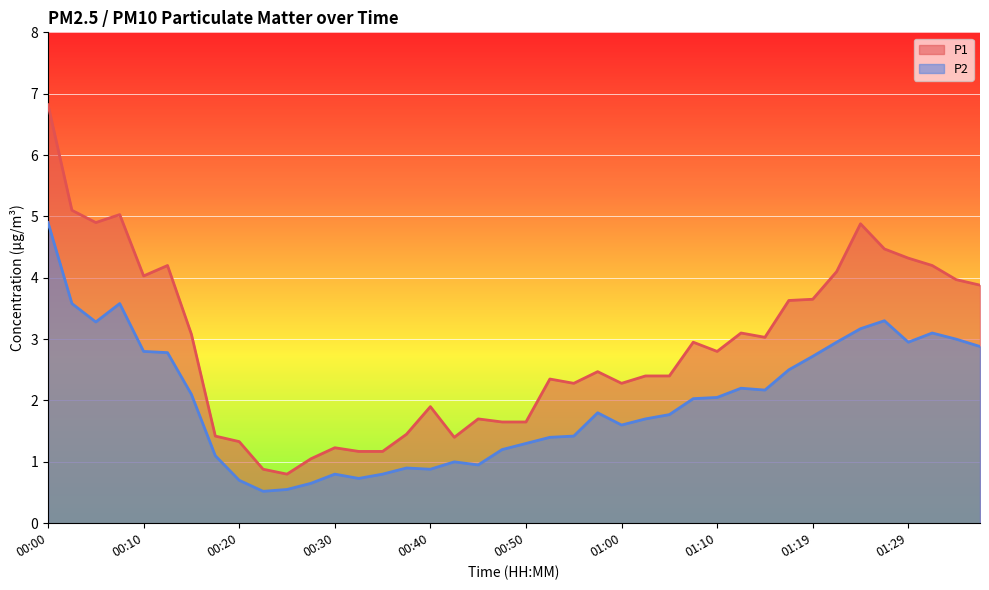

List the labels in order of P2 value, smallest first.

00:22, 00:25, 00:27, 00:20, 00:32, 00:30, 00:35, 00:40, 00:37, 00:45, 00:42, 00:17, 00:47, 00:50, 00:52, 00:55, 01:00, 01:02, 01:05, 00:57, 01:07, 01:10, 00:15, 01:14, 01:12, 01:17, 01:19, 00:13, 00:10, 01:36, 01:22, 01:29, 01:34, 01:32, 01:24, 00:05, 01:27, 00:03, 00:08, 00:00